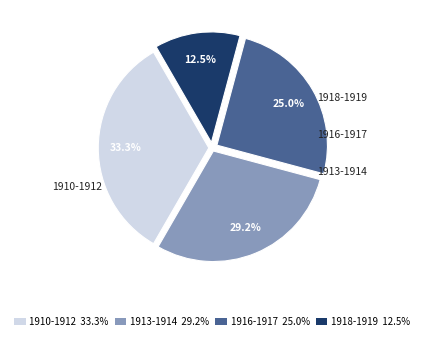

What is the total percentage of 1916-1917 and 1913-1914?

54.2%